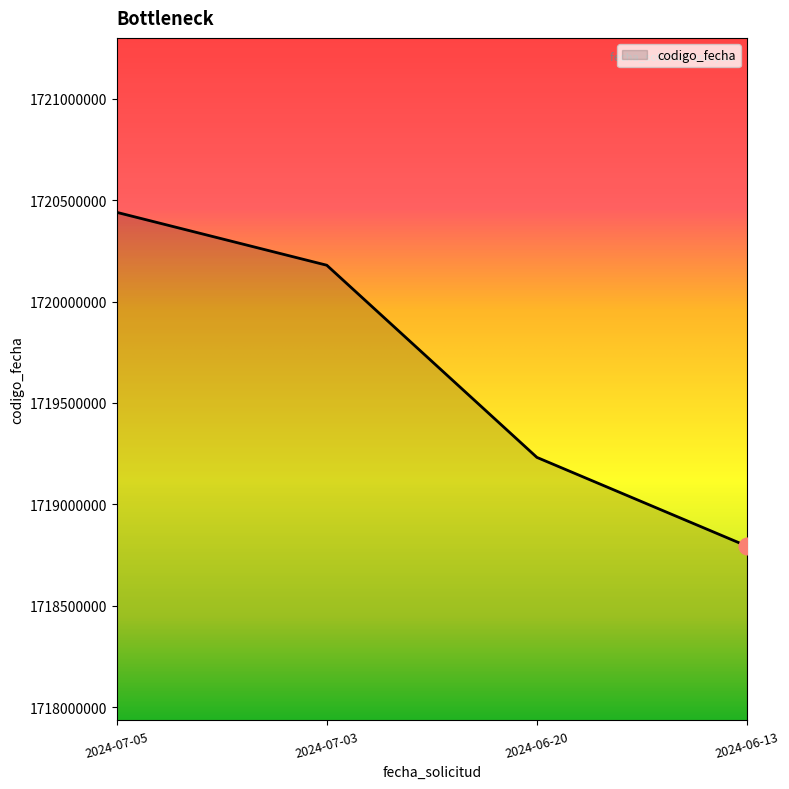

Is it true that the value at 2024-07-03 is 2410767504?

False